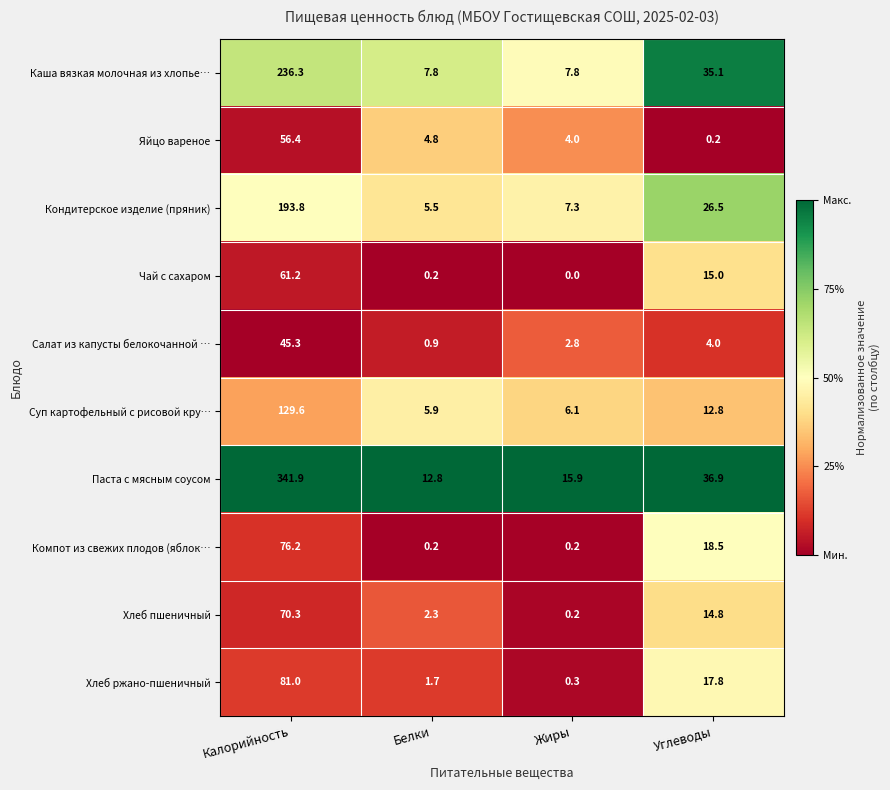

The Каша вязкая молочная из хлопье… series shows 35.1 at Углеводы. True or false?

True